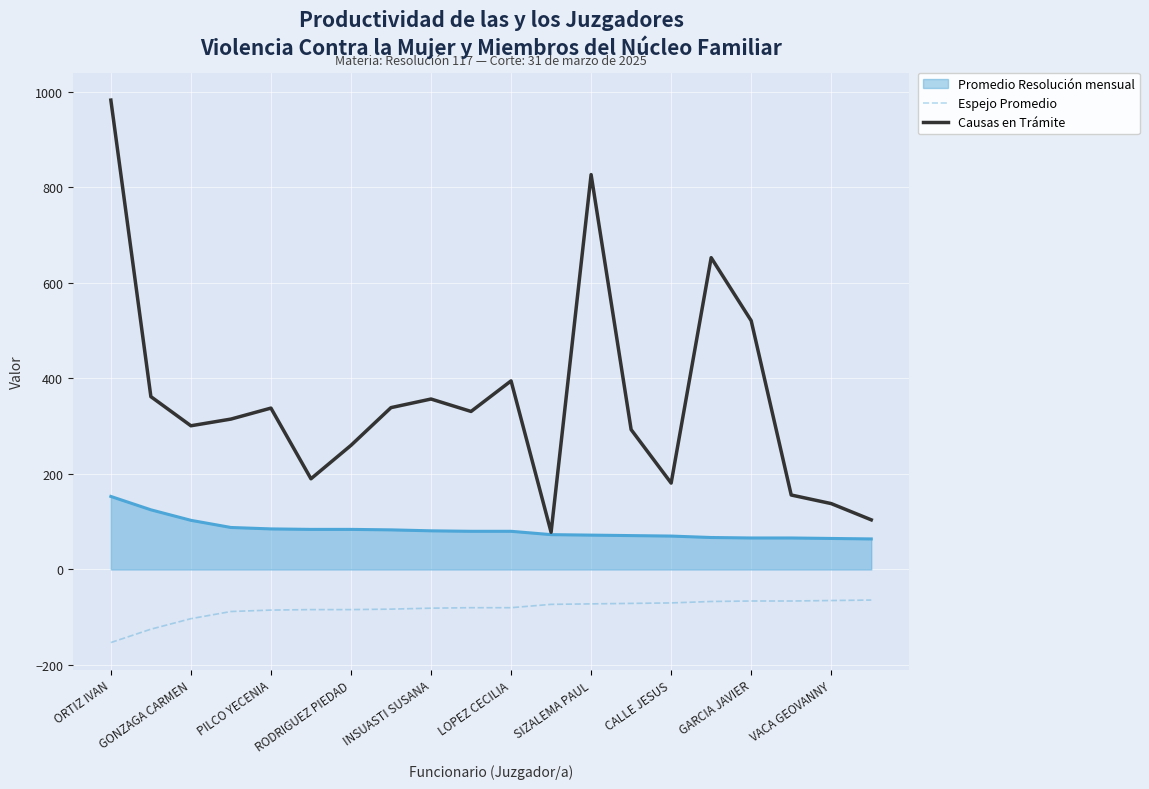

True or false: Espejo Promedio and Causas en Trámite intersect in this chart.

False